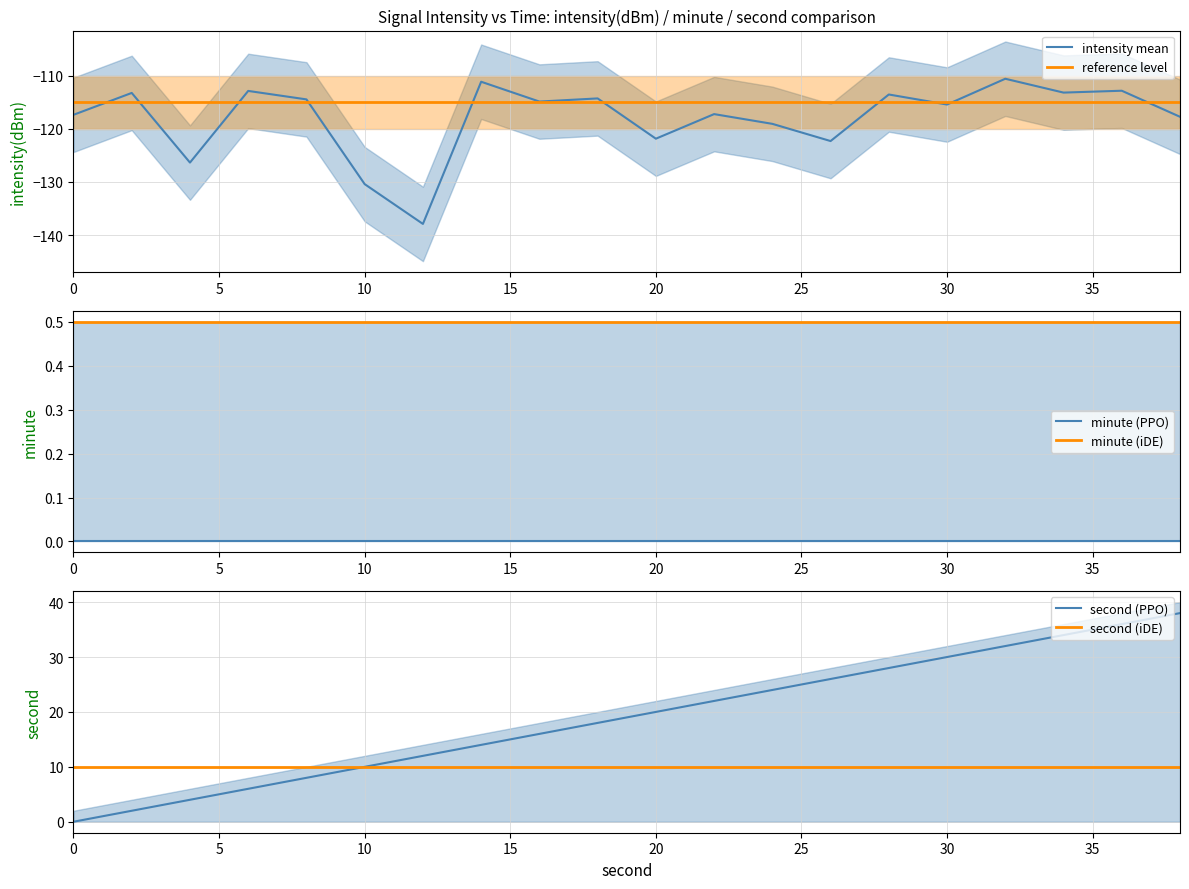

Does the chart display data point markers on the line(s)?

No